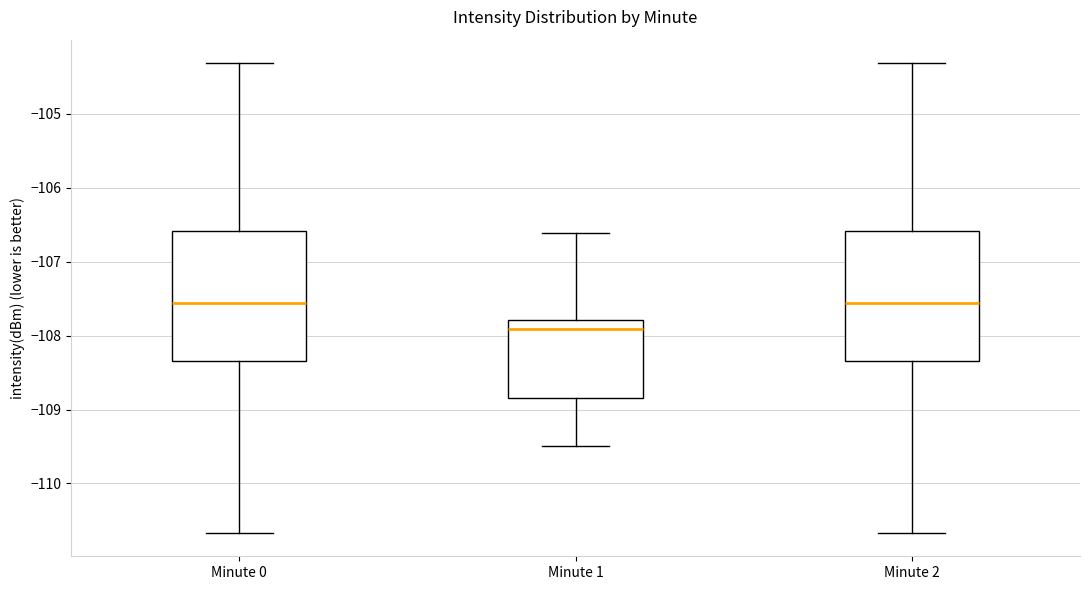

Which box has the lowest median line?

Minute 1